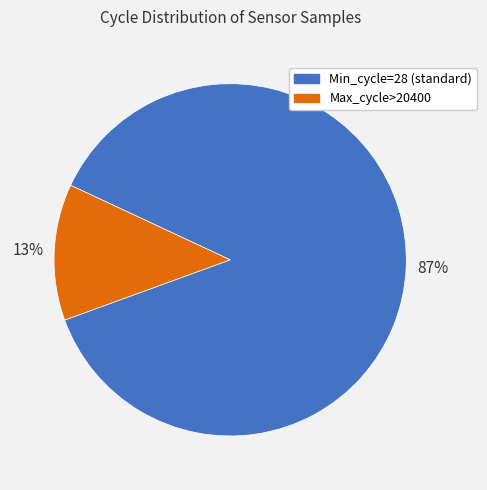

Is there any slice that represents more than half of the pie?

Yes